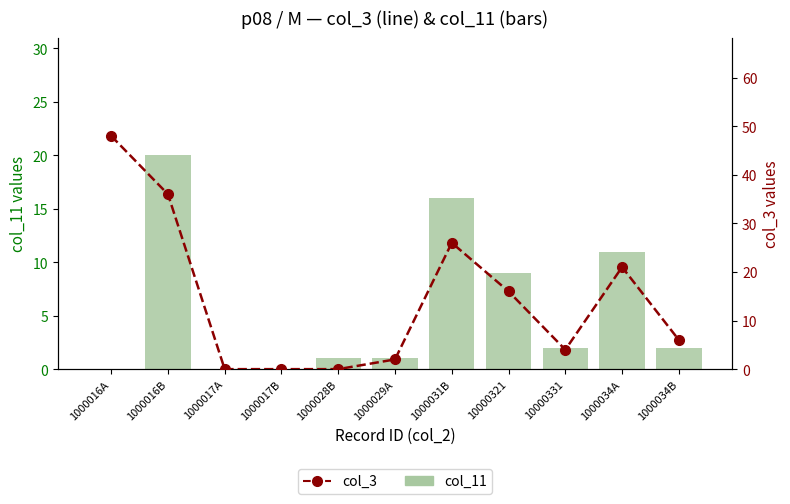

What position from the left is 10000331?

9